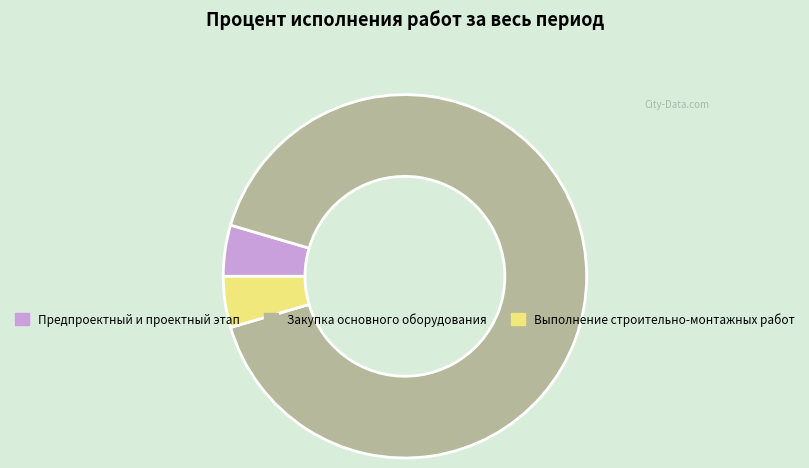

Which slice is the largest?

Закупка основного оборудования